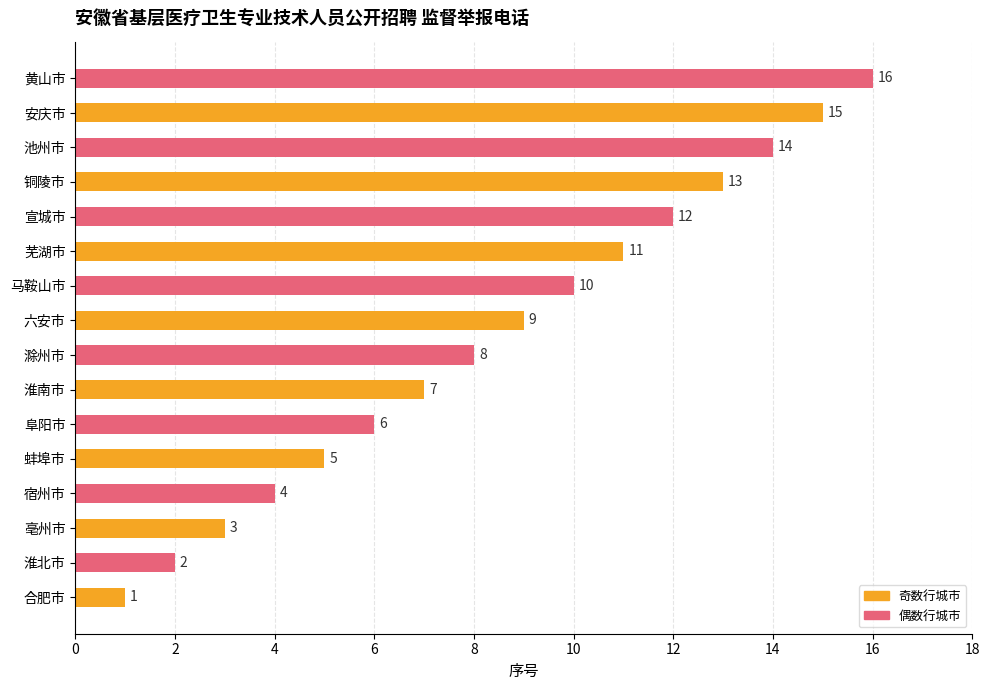

What is the maximum value shown in the chart?

16